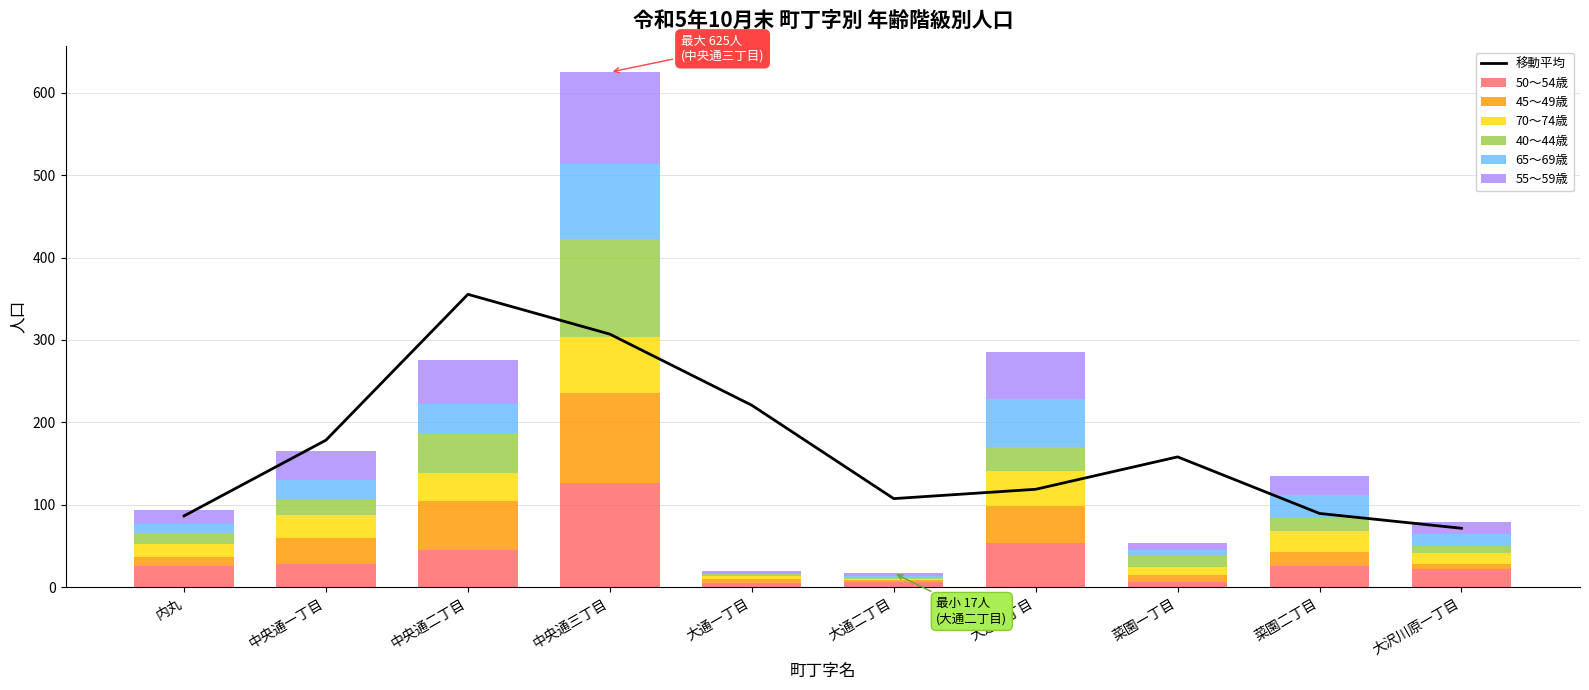

How many series are shown in this chart?

6